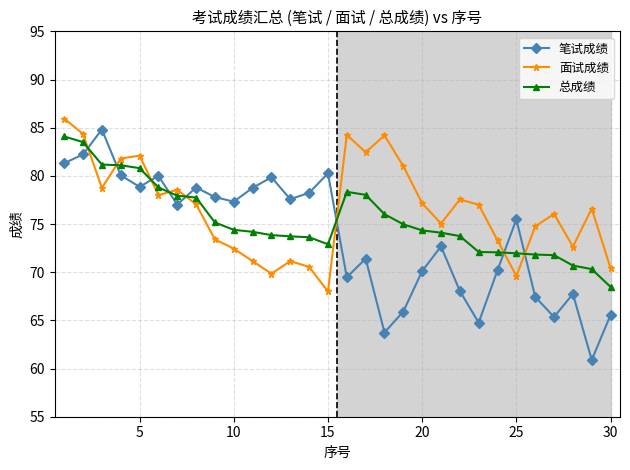

Which series has the widest spread of values?

笔试成绩